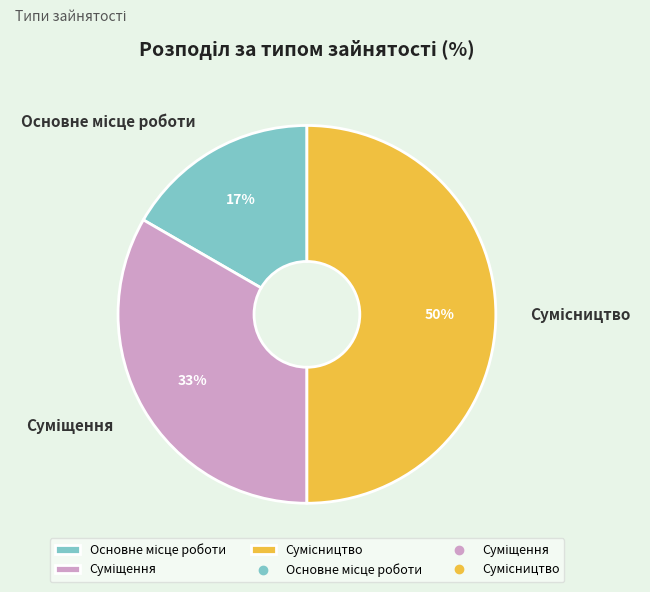

To the nearest percent, what is the average slice percentage?

33%